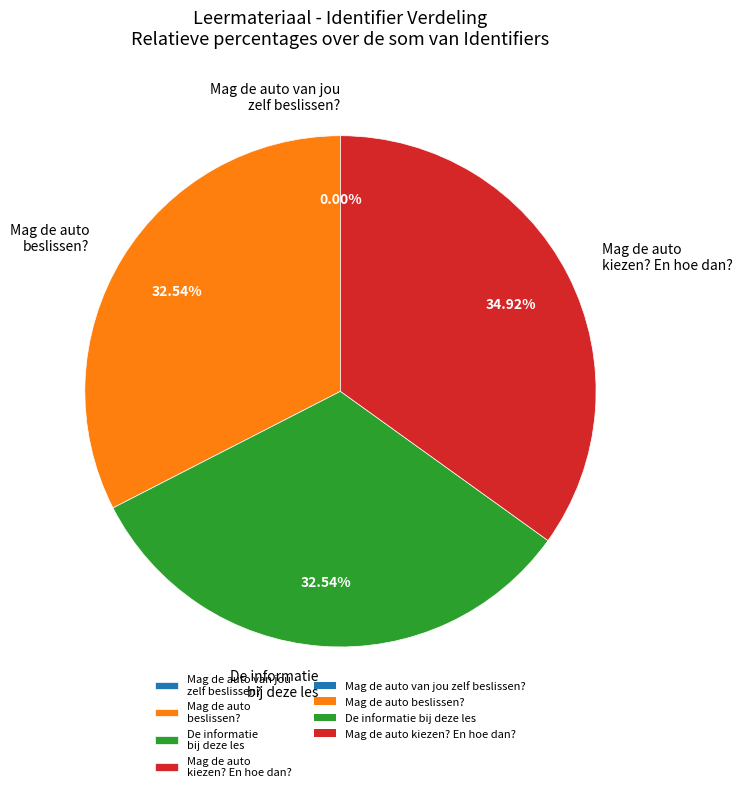

To the nearest percent, what is the difference between the largest and smallest slice percentages?

35%